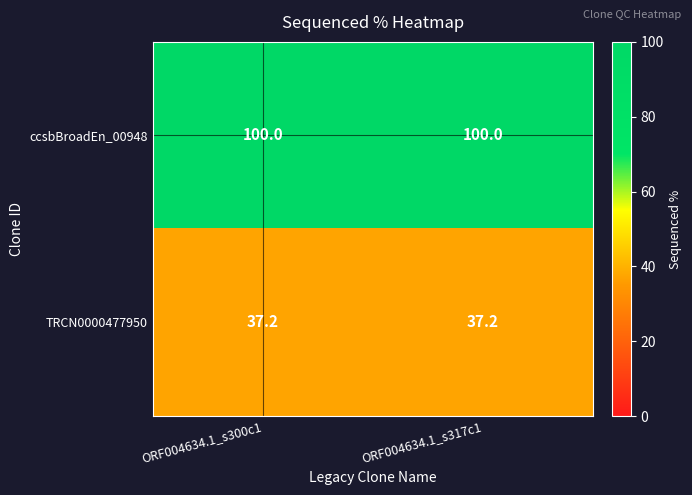

Reading right to left, extract all data points from this chart.

ccsbBroadEn_00948: 100.0	100.0
TRCN0000477950: 37.2	37.2